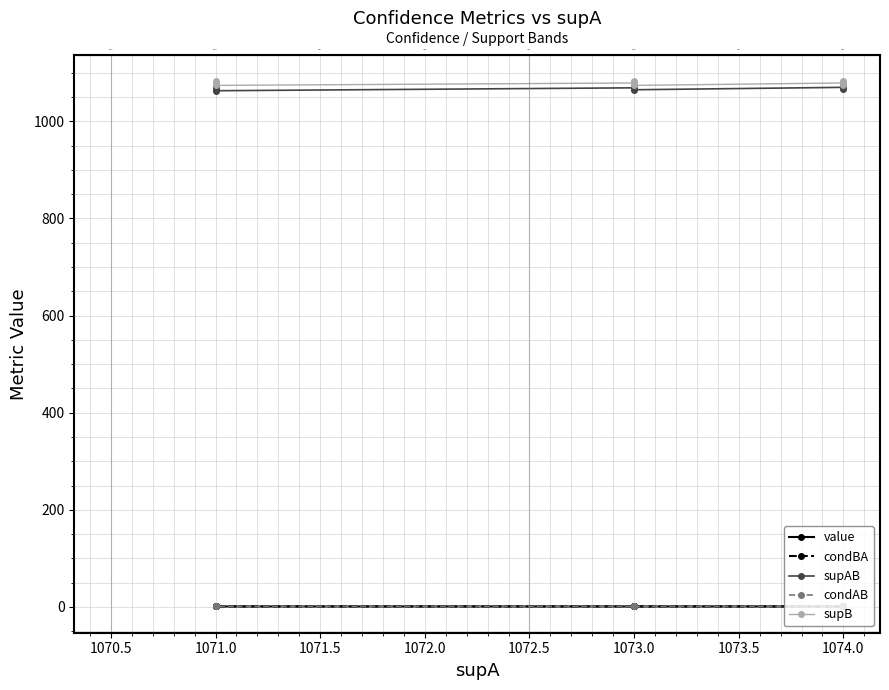

Reading left to right, transcribe all the data shown in this chart.

value: 1.0	1.0	1.0	1.0	1.0	1.0	1.0	1.0	1.0
condBA: 1.0	1.0	1.0	1.0	1.0	1.0	1.0	1.0	1.0
supAB: 1066.0	1074.0	1070.0	1065.0	1073.0	1069.0	1063.0	1071.0	1067.0
condAB: 1.0	1.0	1.0	1.0	1.0	1.0	1.0	1.0	1.0
supB: 1074.0	1083.0	1079.0	1074.0	1083.0	1079.0	1074.0	1083.0	1079.0